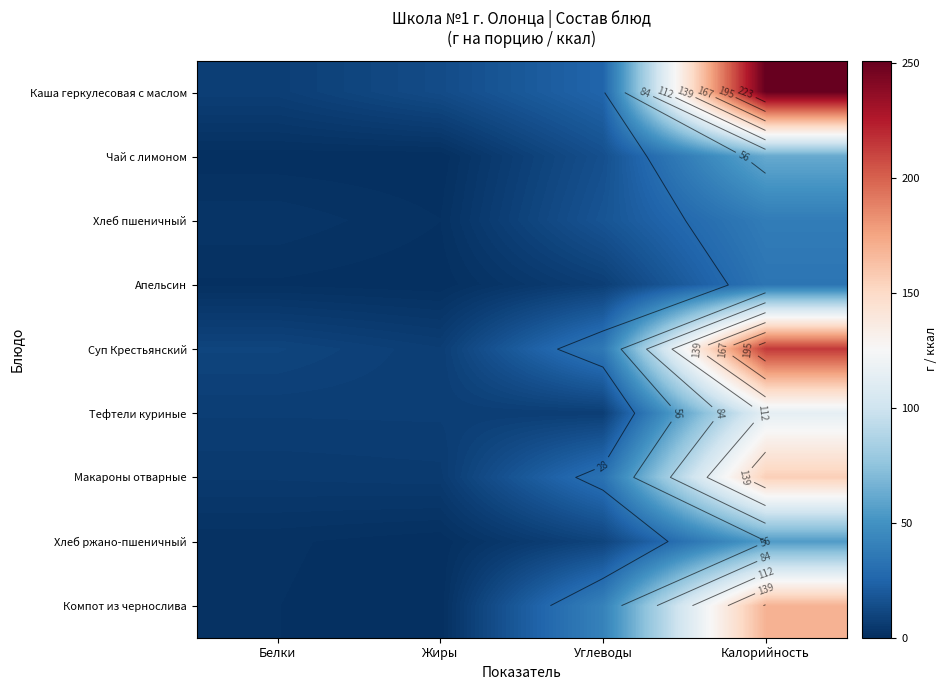

At which label does Суп Крестьянский reach its minimum?

Жиры